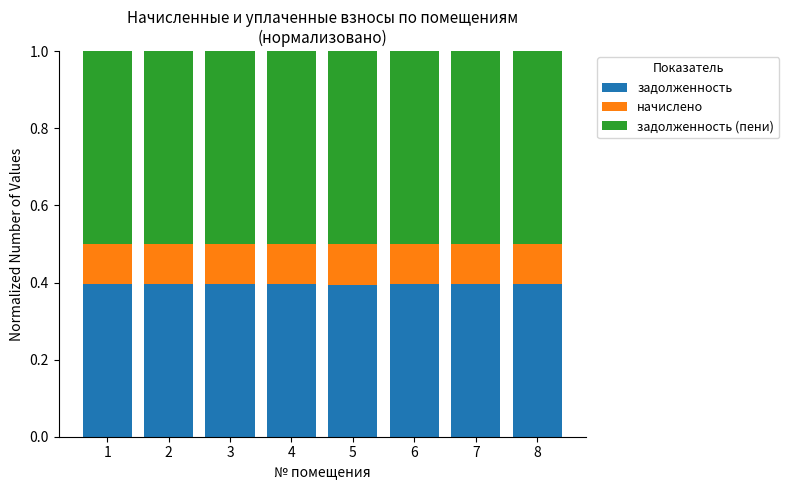

What is the highest value of the задолженность series?

0.4